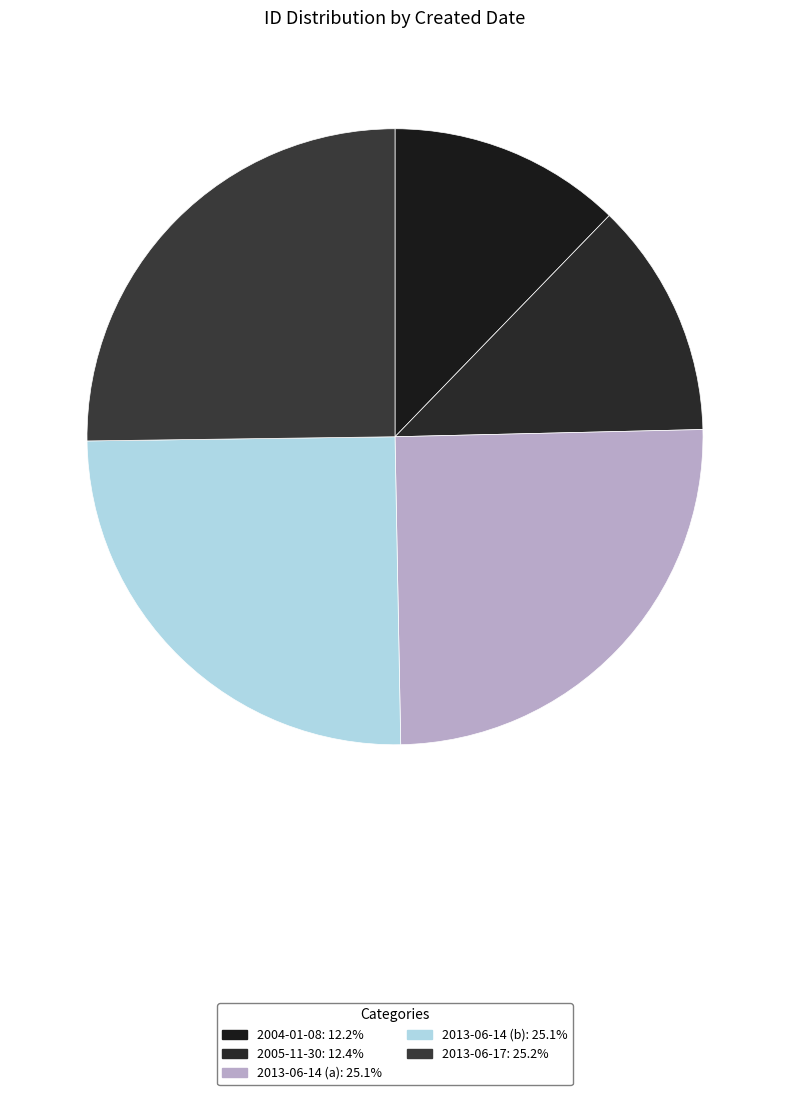

Is there any slice that represents more than half of the pie?

No